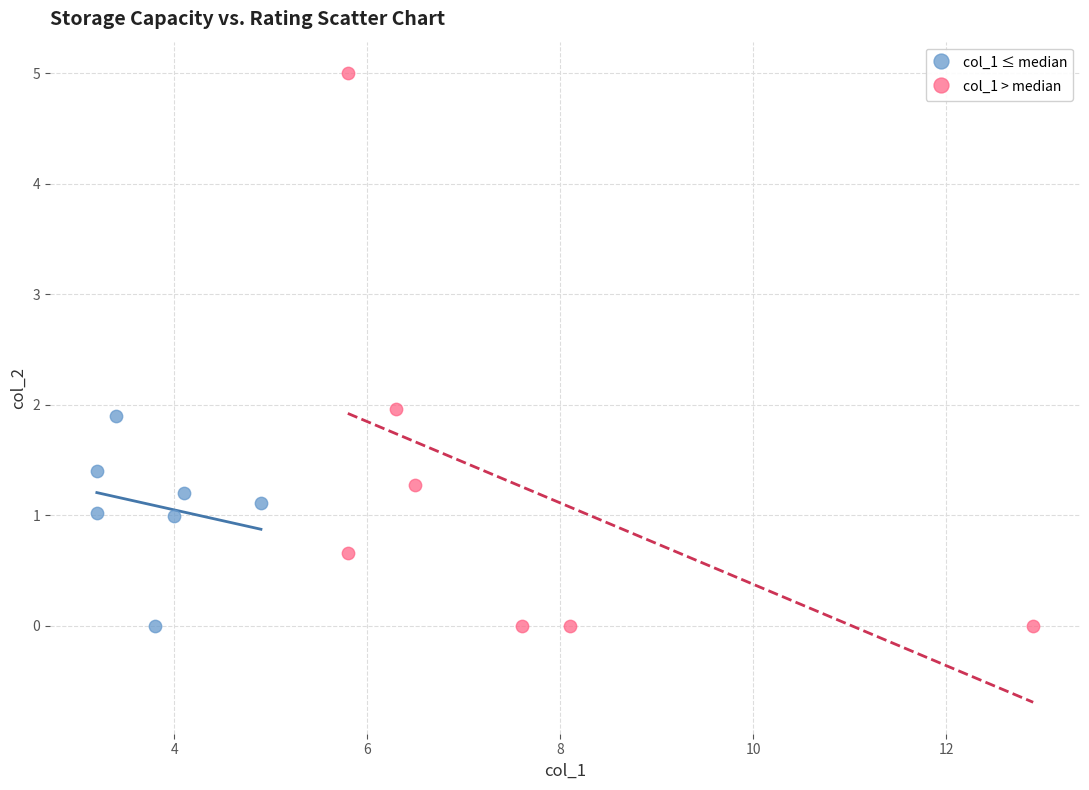

Which series has the widest spread of Y values?

col_1 > median